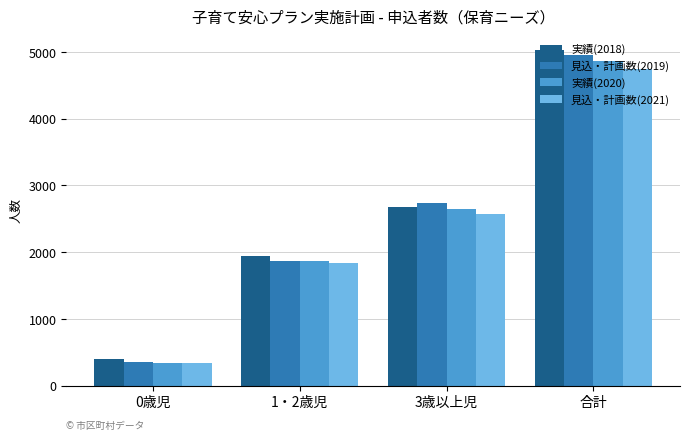

What is the average value of the 実績(2018) series?

2514